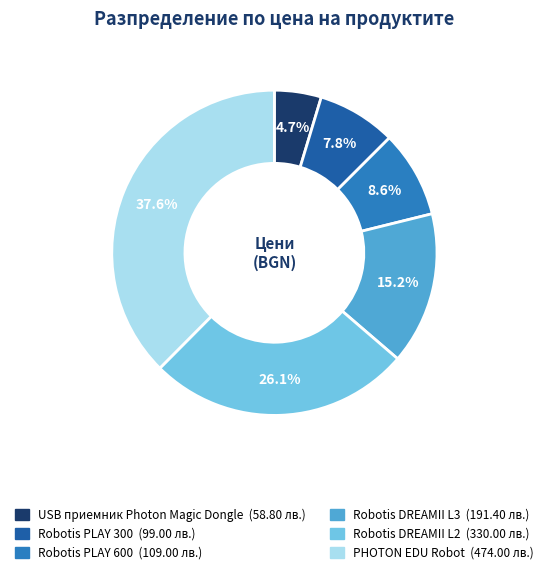

How many slices are in this pie chart?

6